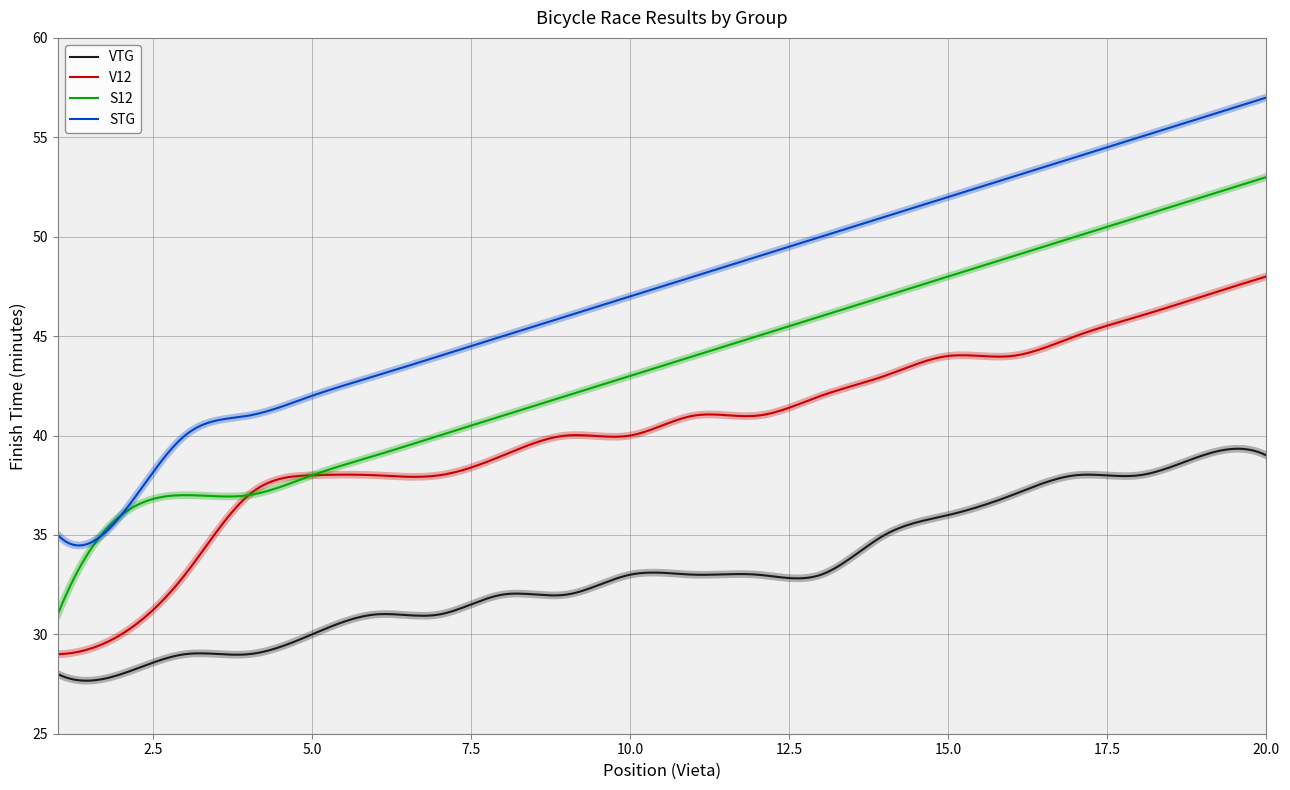

True or false: V12 and STG cross at least once.

False